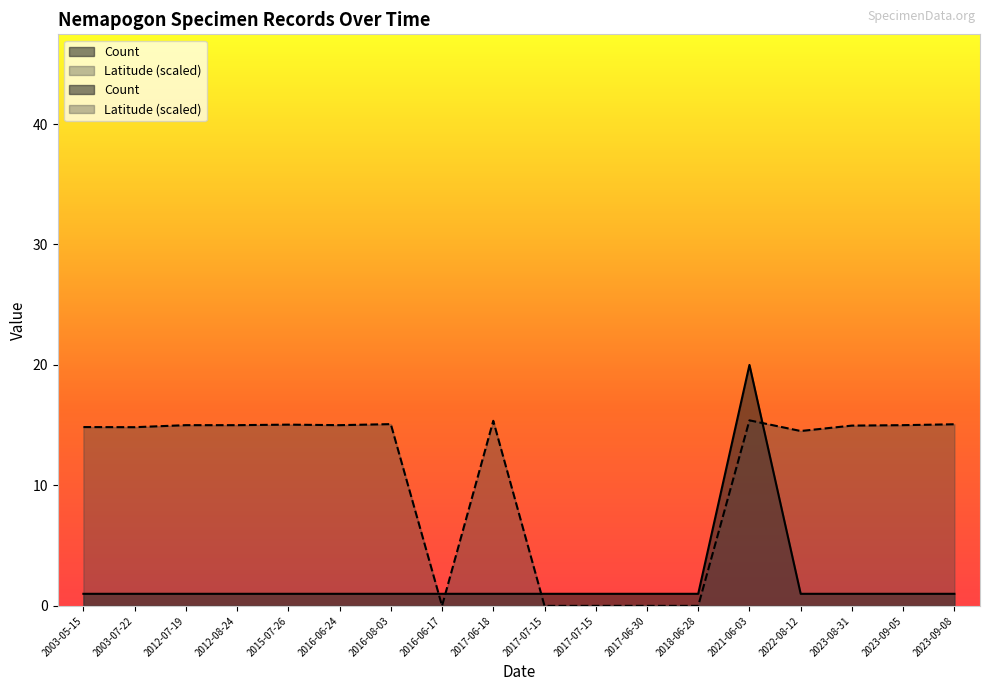

Reading left to right, what are all the values shown in this chart?

Count: 1.0	1.0	1.0	1.0	1.0	1.0	1.0	1.0	1.0	1.0	1.0	1.0	1.0	20.0	1.0	1.0	1.0	1.0
Latitude: 14.8	14.8	15.0	15.0	15.0	15.0	15.1	0.0	15.4	0.0	0.0	0.0	0.0	15.4	14.5	15.0	15.0	15.1